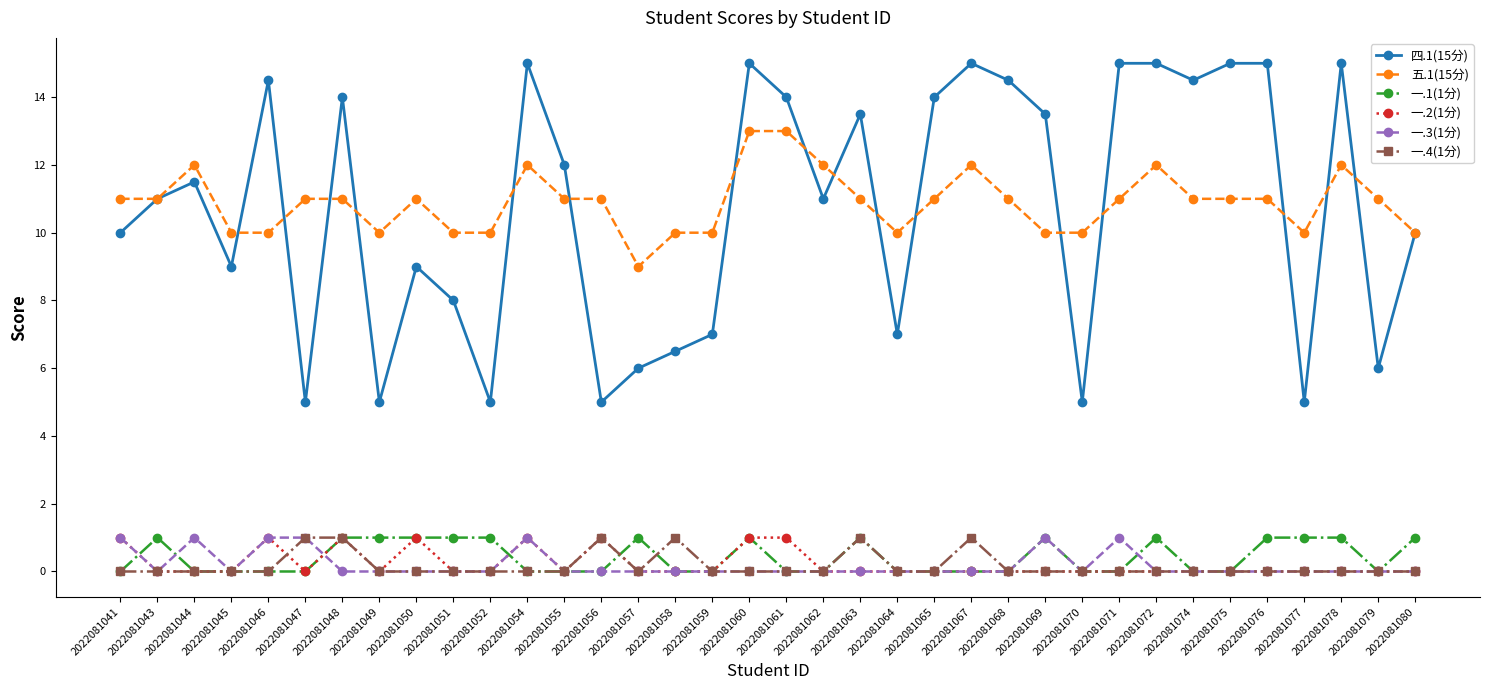

Reading right to left, list all the values displayed in this chart.

四.1(15分): 10.0	6.0	15.0	5.0	15.0	15.0	14.5	15.0	15.0	5.0	13.5	14.5	15.0	14.0	7.0	13.5	11.0	14.0	15.0	7.0	6.5	6.0	5.0	12.0	15.0	5.0	8.0	9.0	5.0	14.0	5.0	14.5	9.0	11.5	11.0	10.0
五.1(15分): 10.0	11.0	12.0	10.0	11.0	11.0	11.0	12.0	11.0	10.0	10.0	11.0	12.0	11.0	10.0	11.0	12.0	13.0	13.0	10.0	10.0	9.0	11.0	11.0	12.0	10.0	10.0	11.0	10.0	11.0	11.0	10.0	10.0	12.0	11.0	11.0
一.1(1分): 1.0	0.0	1.0	1.0	1.0	0.0	0.0	1.0	0.0	0.0	1.0	0.0	0.0	0.0	0.0	1.0	0.0	0.0	1.0	0.0	0.0	1.0	0.0	0.0	0.0	1.0	1.0	1.0	1.0	1.0	0.0	0.0	0.0	0.0	1.0	0.0
一.2(1分): 0.0	0.0	0.0	0.0	0.0	0.0	0.0	0.0	0.0	0.0	0.0	0.0	0.0	0.0	0.0	0.0	0.0	1.0	1.0	0.0	0.0	0.0	1.0	0.0	1.0	0.0	0.0	1.0	0.0	1.0	0.0	1.0	0.0	0.0	0.0	1.0
一.3(1分): 0.0	0.0	0.0	0.0	0.0	0.0	0.0	0.0	1.0	0.0	1.0	0.0	0.0	0.0	0.0	0.0	0.0	0.0	0.0	0.0	0.0	0.0	0.0	0.0	1.0	0.0	0.0	0.0	0.0	0.0	1.0	1.0	0.0	1.0	0.0	1.0
一.4(1分): 0.0	0.0	0.0	0.0	0.0	0.0	0.0	0.0	0.0	0.0	0.0	0.0	1.0	0.0	0.0	1.0	0.0	0.0	0.0	0.0	1.0	0.0	1.0	0.0	0.0	0.0	0.0	0.0	0.0	1.0	1.0	0.0	0.0	0.0	0.0	0.0